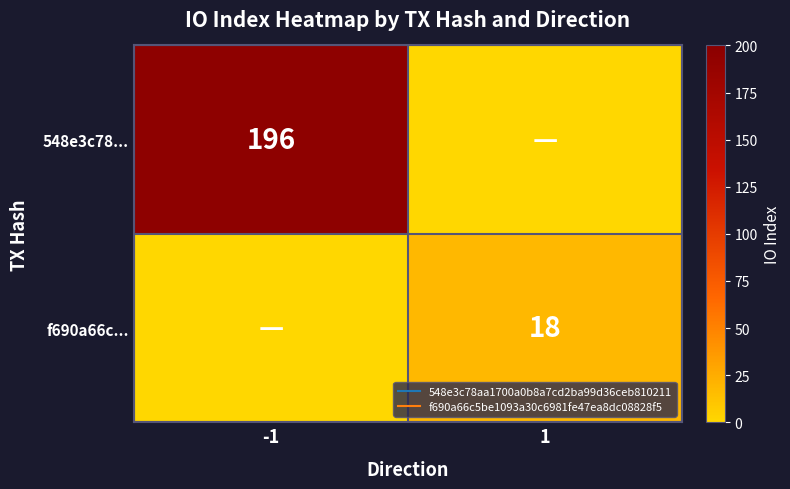

What is the average value of the f690a66c... series?

9